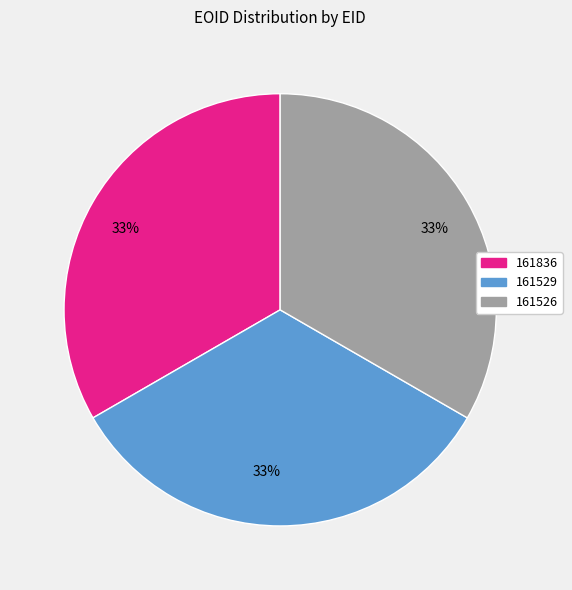

Is there any slice that represents more than half of the pie?

No